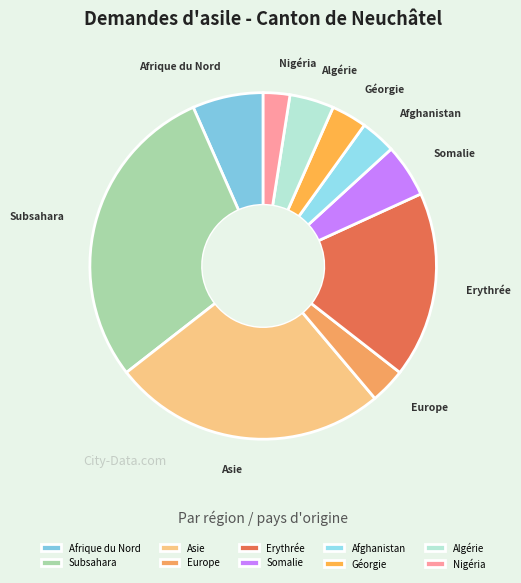

Combined, do Afrique du Nord and Afghanistan account for over 50%?

No